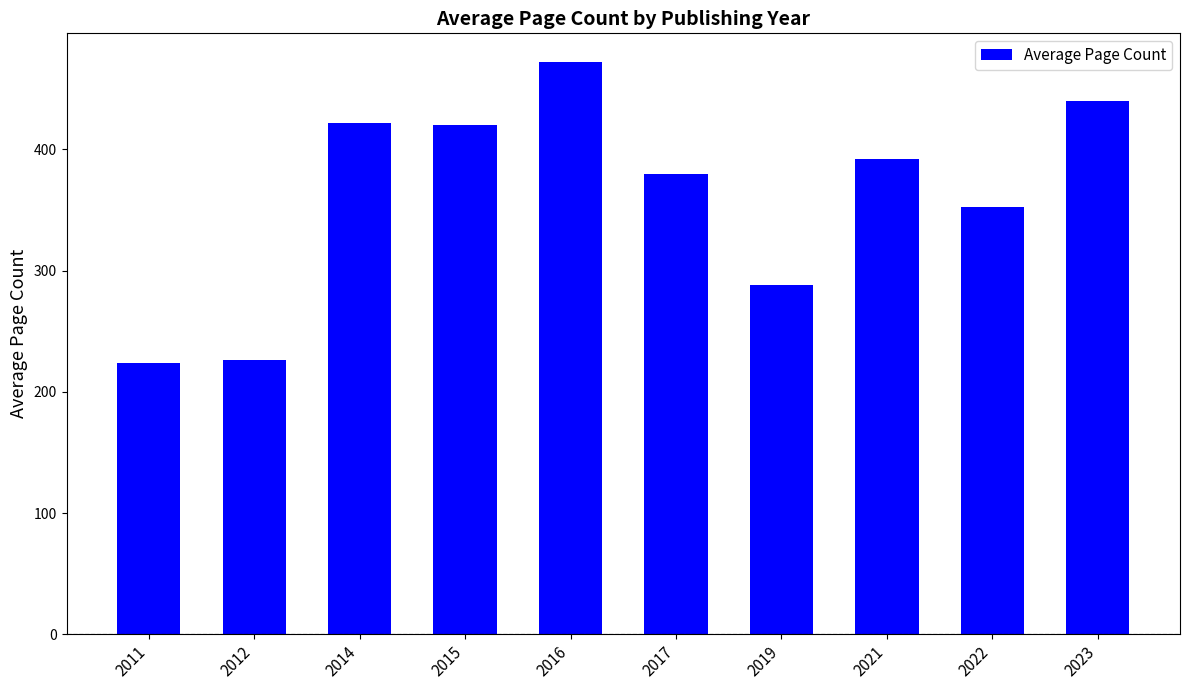

What is the minimum value shown in the chart?

224